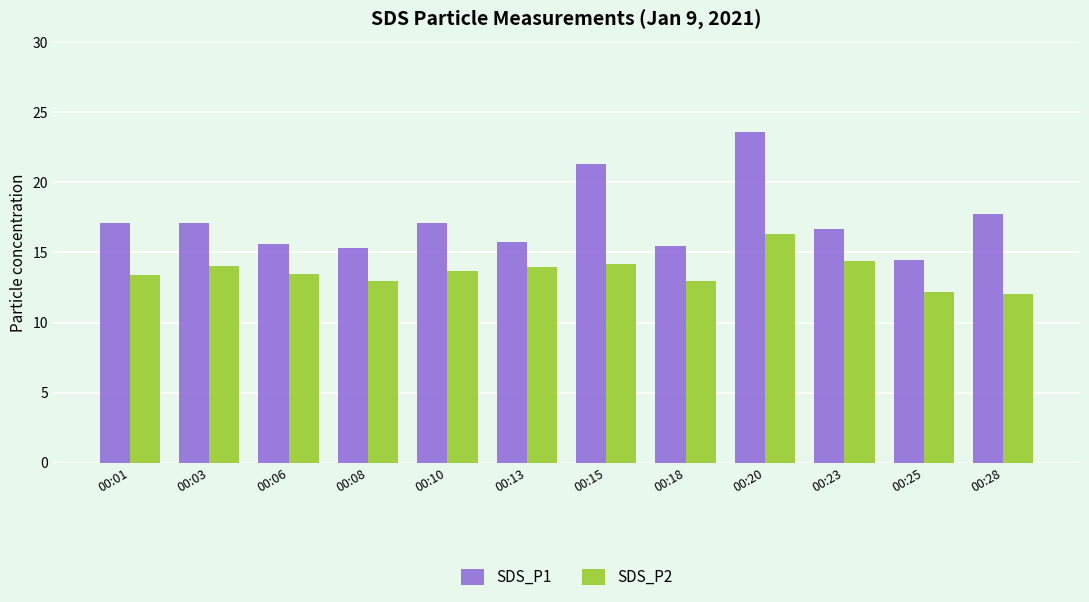

What is the difference between the highest and lowest values at 00:03?

3.1